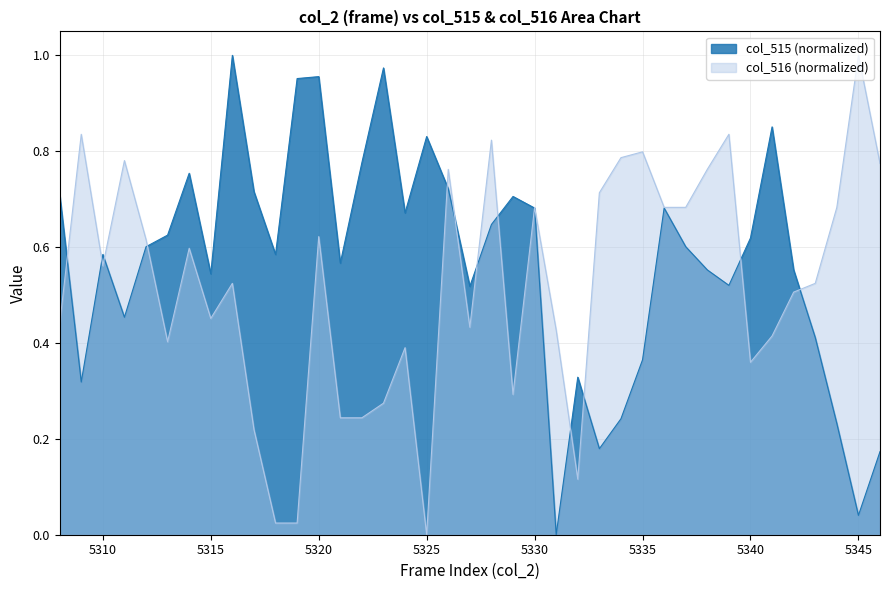

Reading right to left, transcribe all the data shown in this chart.

col_515: 0.2	0.0	0.2	0.4	0.6	0.9	0.6	0.5	0.6	0.6	0.7	0.4	0.2	0.2	0.3	0.0	0.7	0.7	0.6	0.5	0.7	0.8	0.7	1.0	0.8	0.6	1.0	1.0	0.6	0.7	1.0	0.5	0.8	0.6	0.6	0.5	0.6	0.3	0.7
col_516: 0.8	1.0	0.7	0.5	0.5	0.4	0.4	0.8	0.8	0.7	0.7	0.8	0.8	0.7	0.1	0.4	0.7	0.3	0.8	0.4	0.8	0.0	0.4	0.3	0.2	0.2	0.6	0.0	0.0	0.2	0.5	0.5	0.6	0.4	0.6	0.8	0.6	0.8	0.4